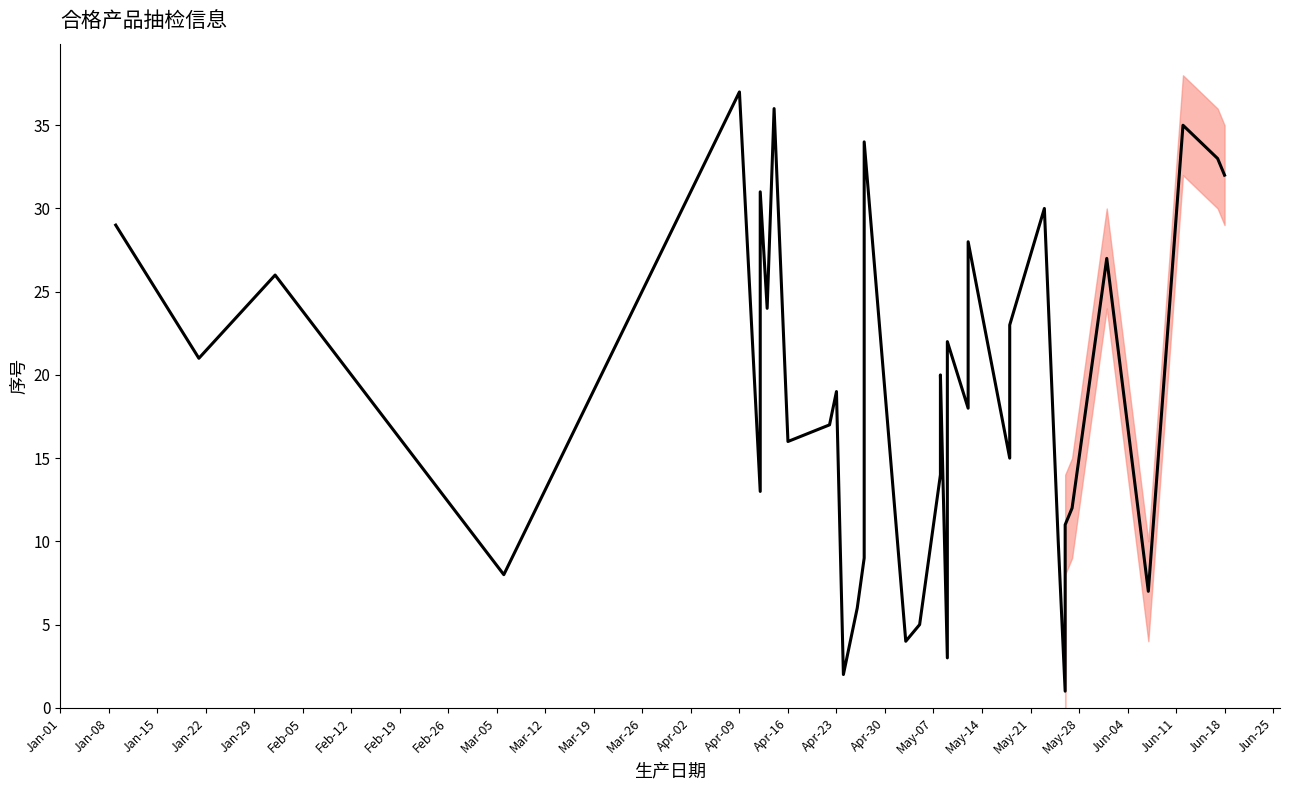

What is the difference between the maximum and second lowest values?

35